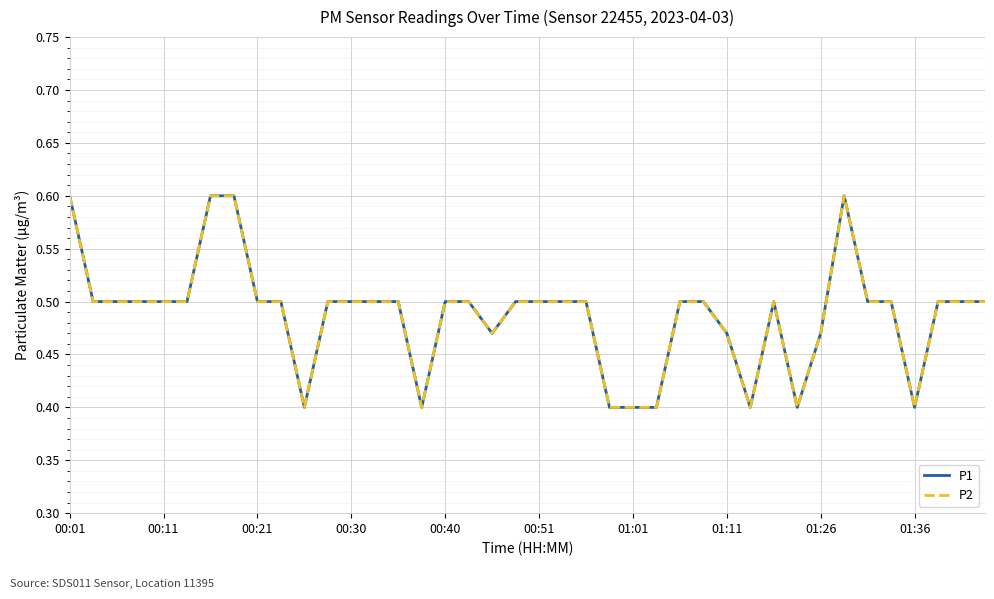

What is the minimum value shown in the chart?

0.4